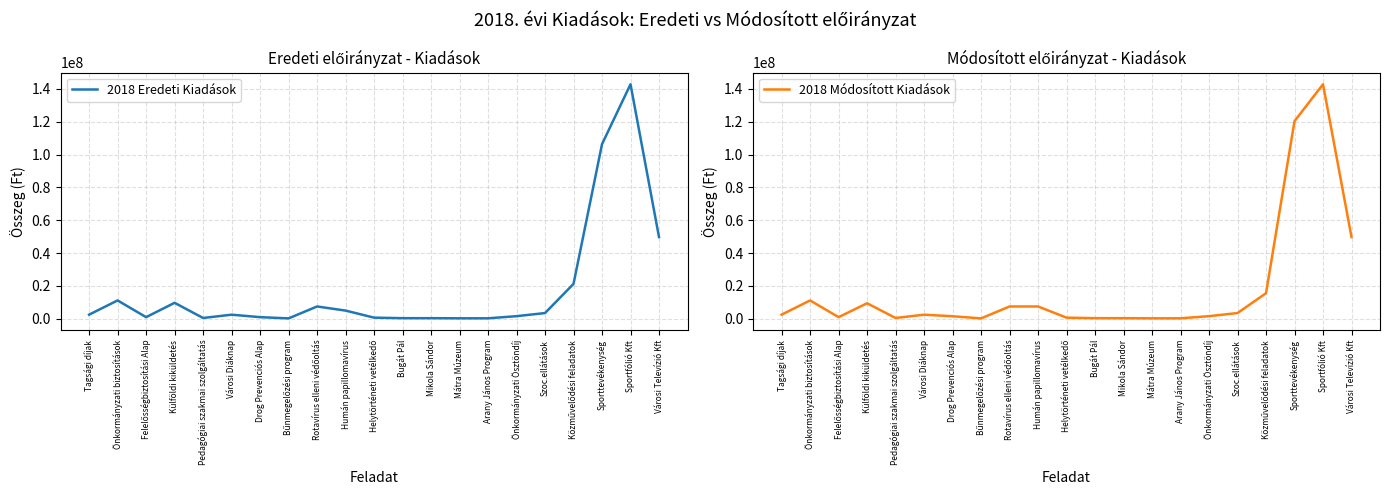

Rank the categories by 2018 Eredeti Kiadások value from lowest to highest.

Bűnmegelőzési program, Mátra Múzeum, Arany János Program, Bugát Pál, Mikola Sándor, Pedagógiai szakmai szolgáltatás, Helytörténeti vetélkedő, Felelősségbiztosítási Alap, Drog Prevenciós Alap, Önkormányzati Ösztöndíj, Városi Diáknap, Tagsági díjak, Szoc.ellátások, Humán papillomavírus, Rotavírus elleni védőoltás, Külföldi kiküldetés, Önkormányzati biztosítások, Közművelődési feladatok, Városi Televízió Kft, Sporttevékenység, Sportfólió Kft